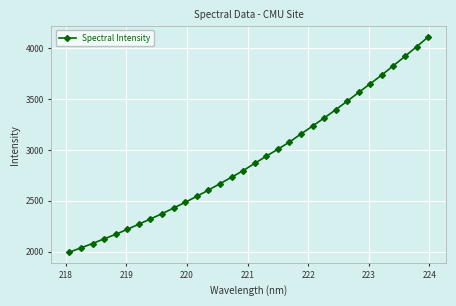

What is the difference between the second highest and minimum values?

2018.7